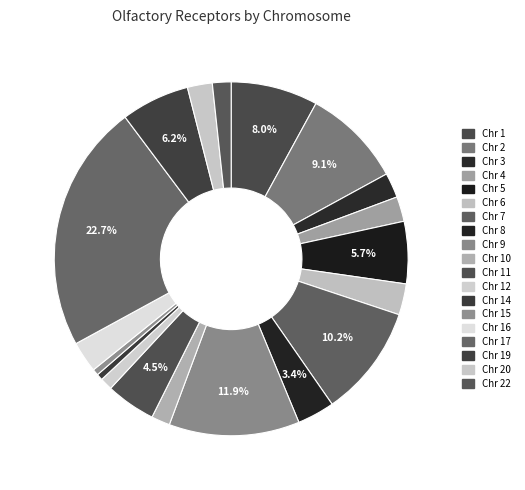

What is the largest slice in the pie chart?

17